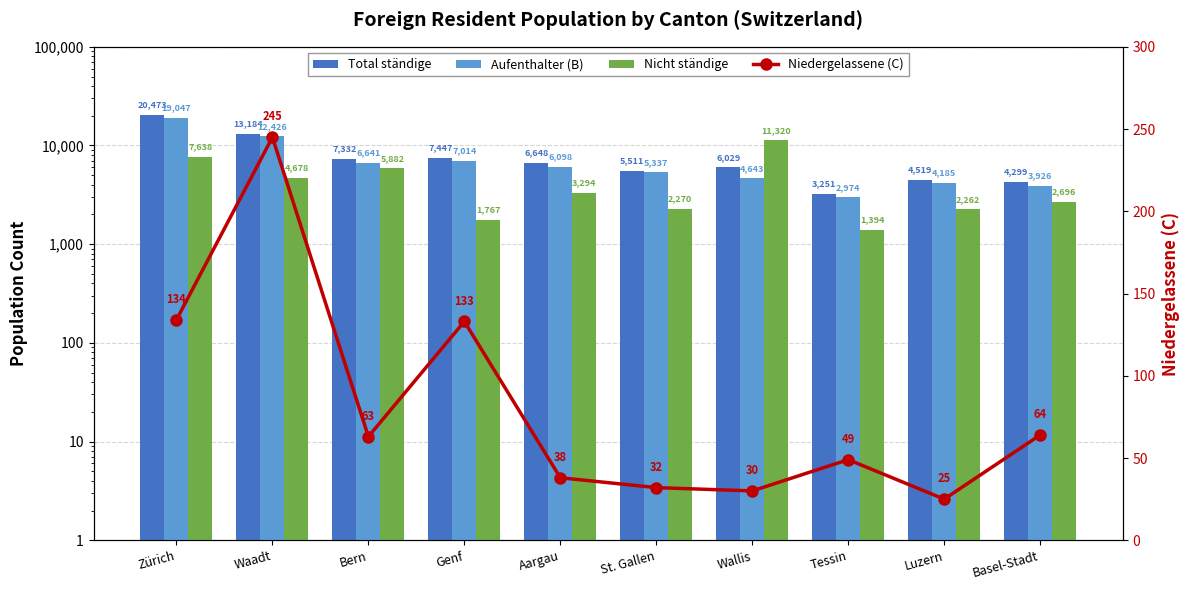

Which series has the largest total across all categories?

Total ständige